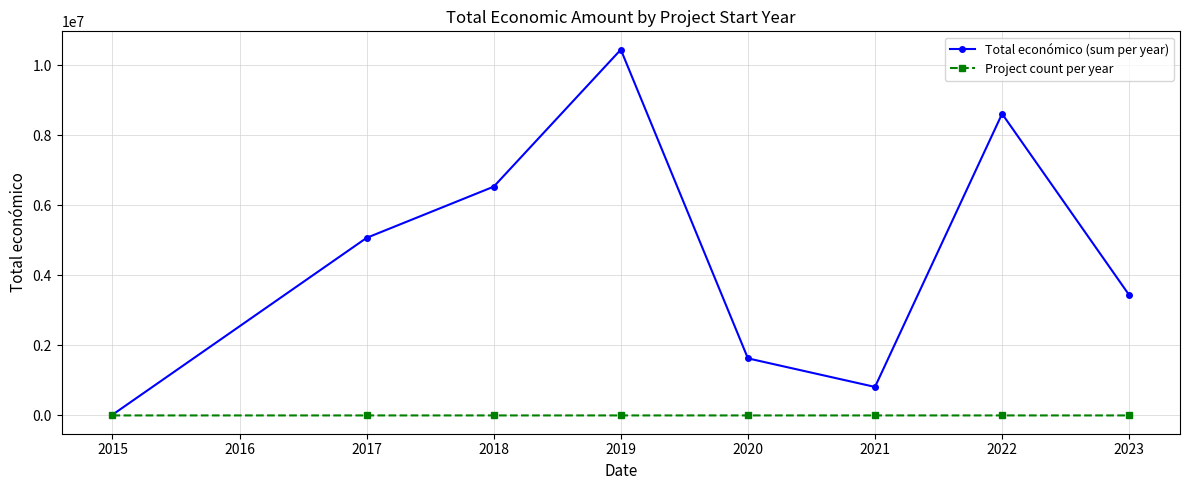

What is the value of the Total económico (sum per year) point at the 6th from the left?

813939